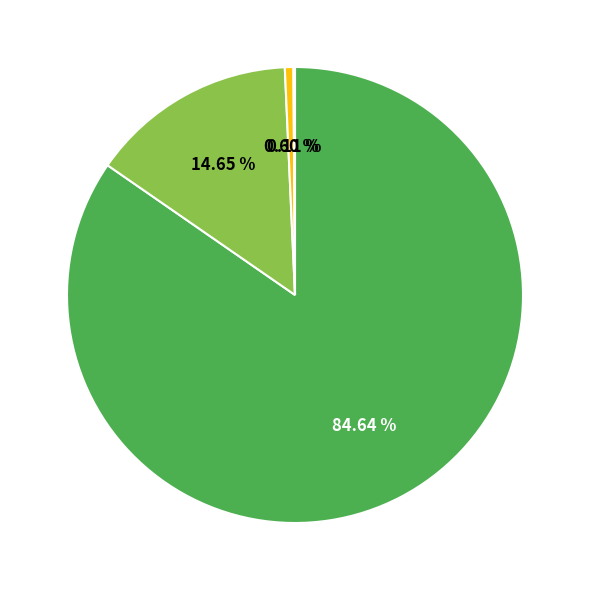

Is there any slice that represents more than half of the pie?

Yes